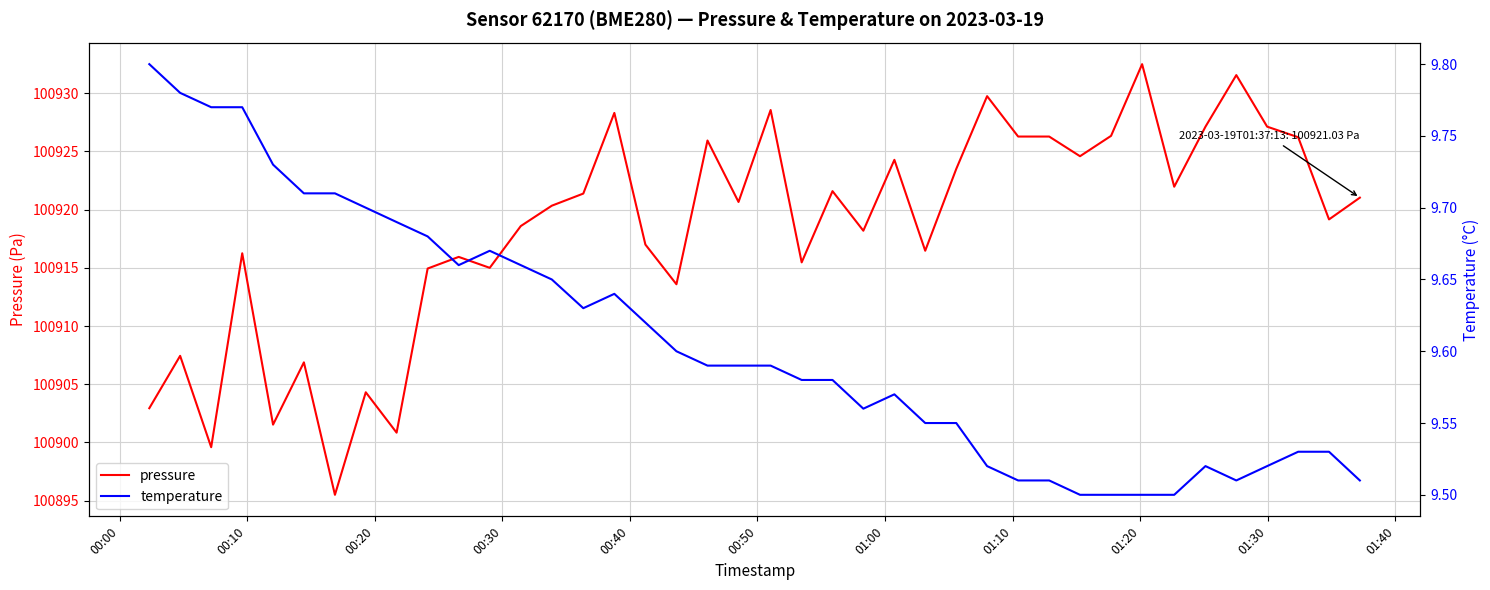

What is the value of the temperature point at the 11th from the left?

9.7